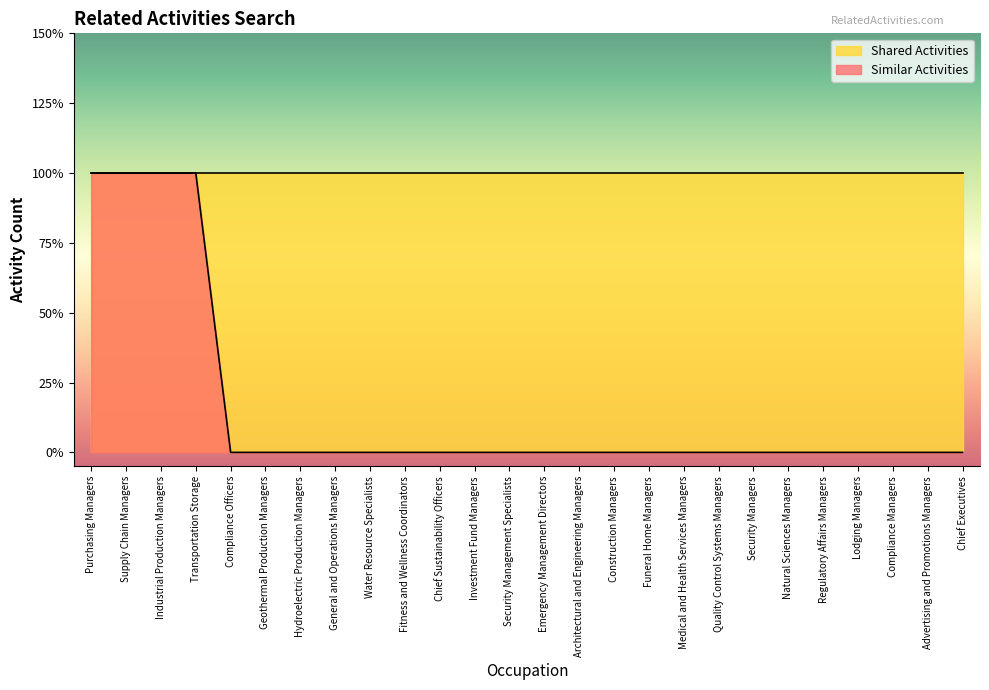

Which has a higher value, Transportation Storage or Water Resource Specialists?

Transportation Storage